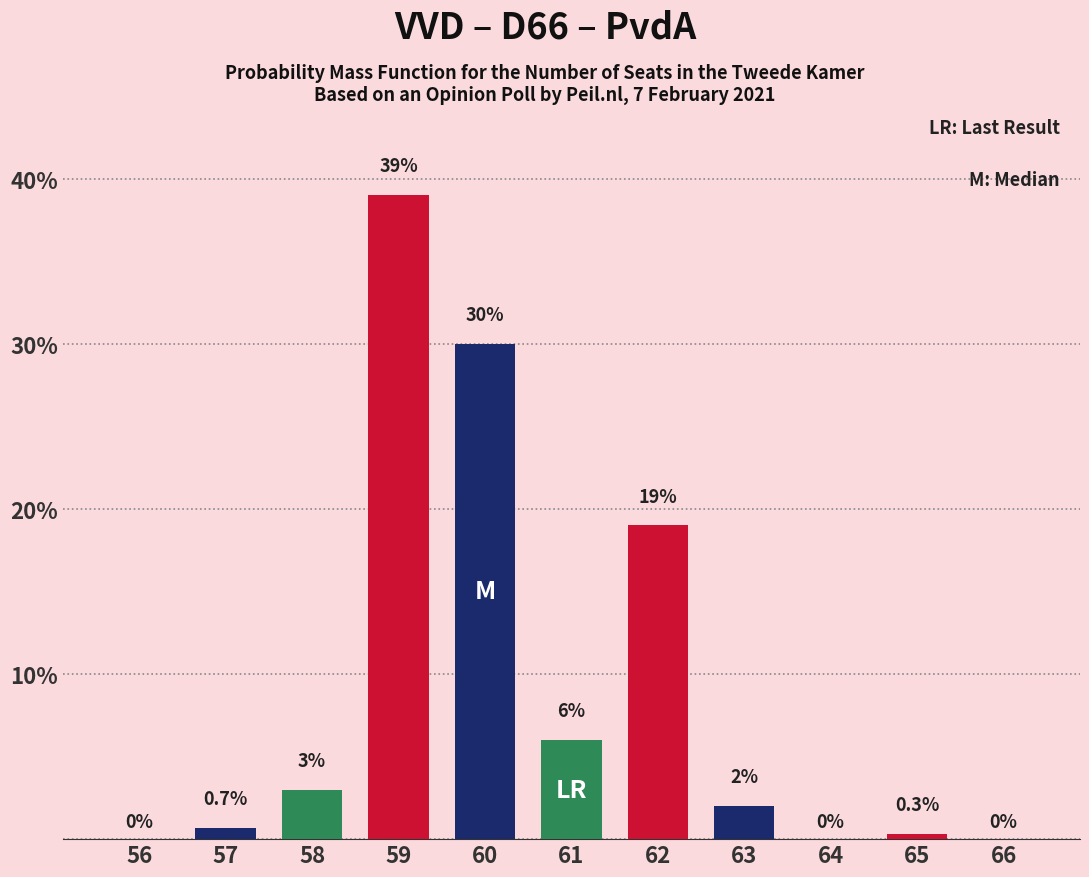

Reading left to right, list all the values displayed in this chart.

56=0.0	57=0.7	58=3.0	59=39.0	60=30.0	61=6.0	62=19.0	63=2.0	64=0.0	65=0.3	66=0.0